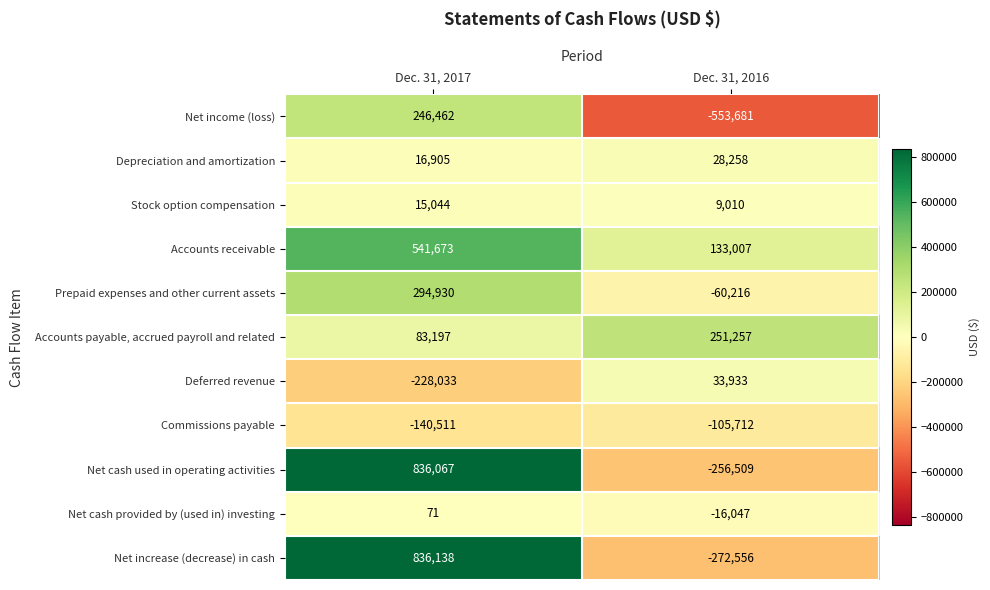

At which label does Deferred revenue reach its peak?

Dec. 31, 2016